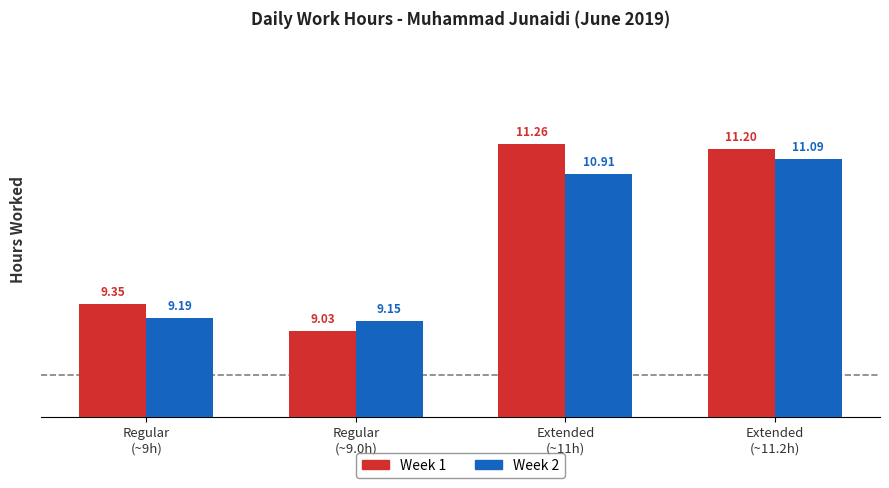

What is the average value of the Week 1 series?

10.2